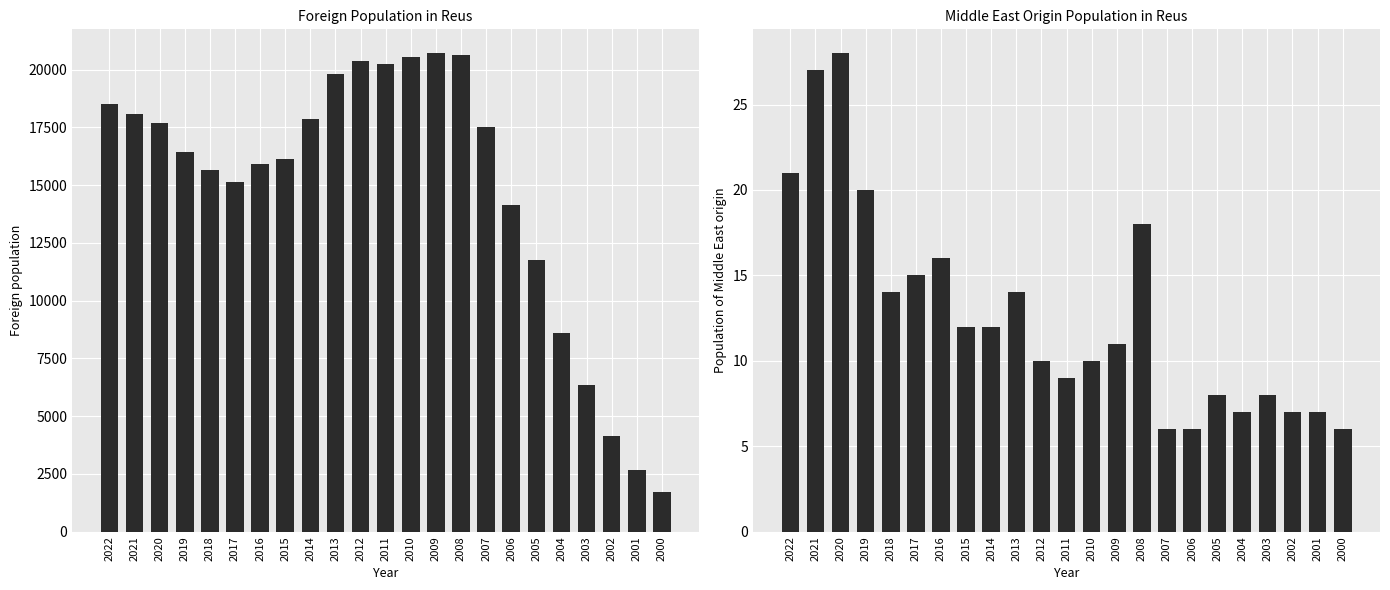

At which label does Middle East origin reach its peak?

2020